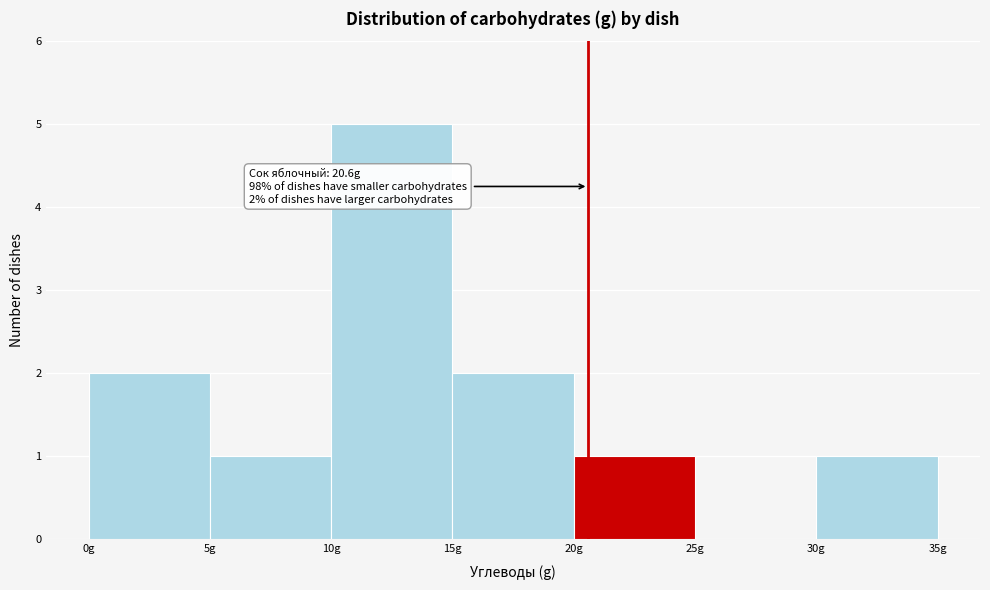

Over which range of the x-axis is the bar tallest?

10 to 15